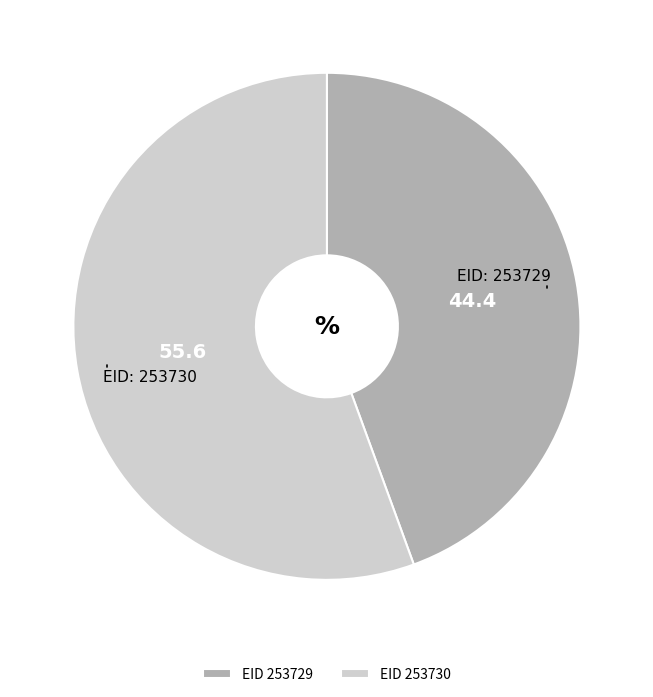

Is the sum of EID 253729 and EID 253730 greater than half?

Yes